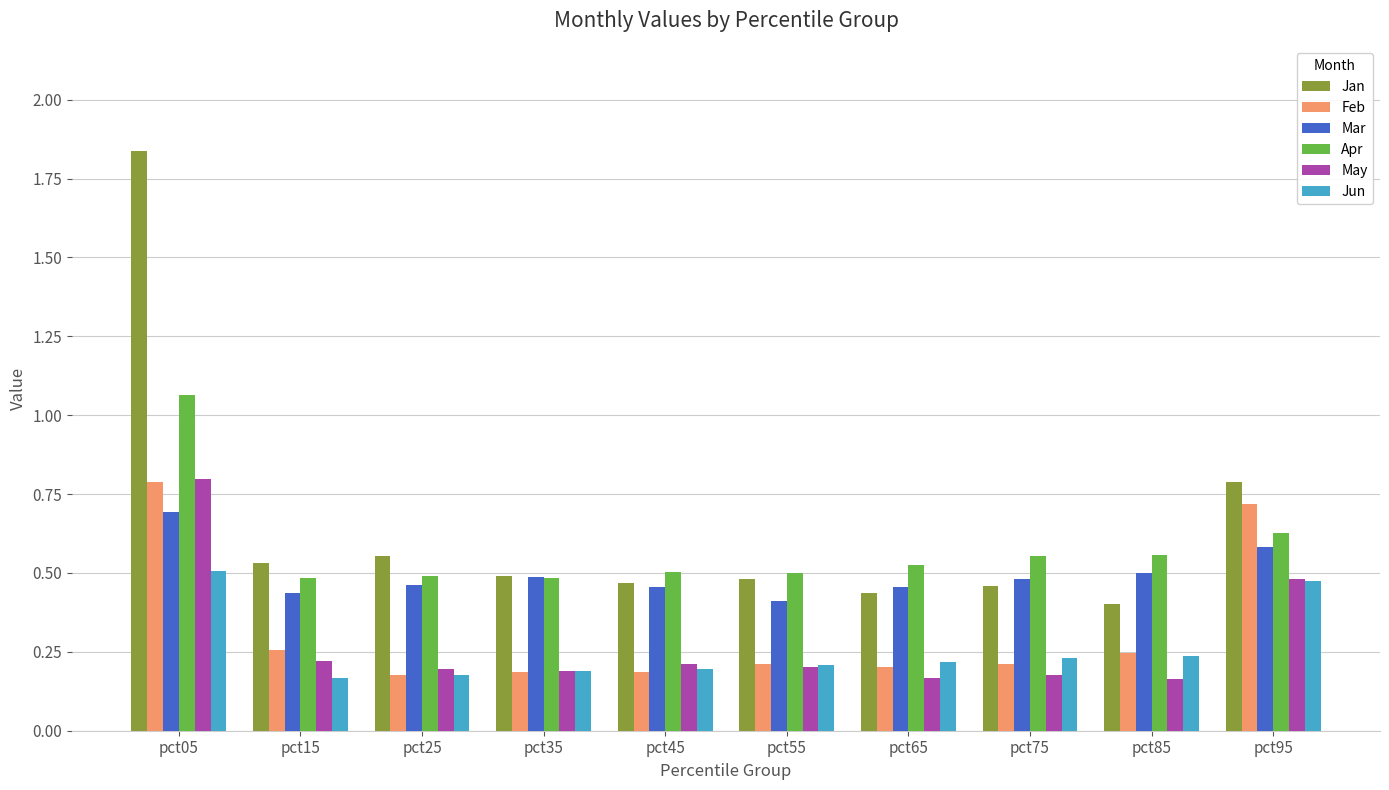

Which series has the widest spread of values?

Jan